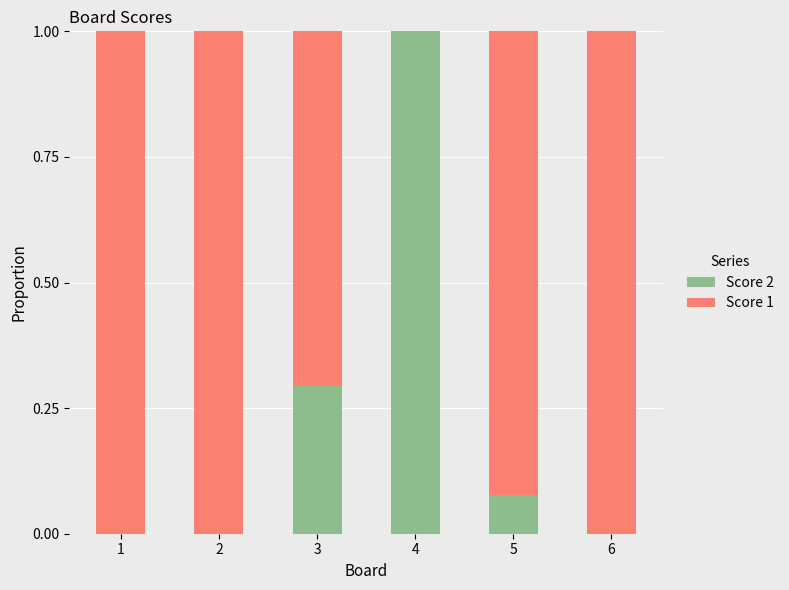

The value of Score 2 at 4 is 0.3. True or false?

False